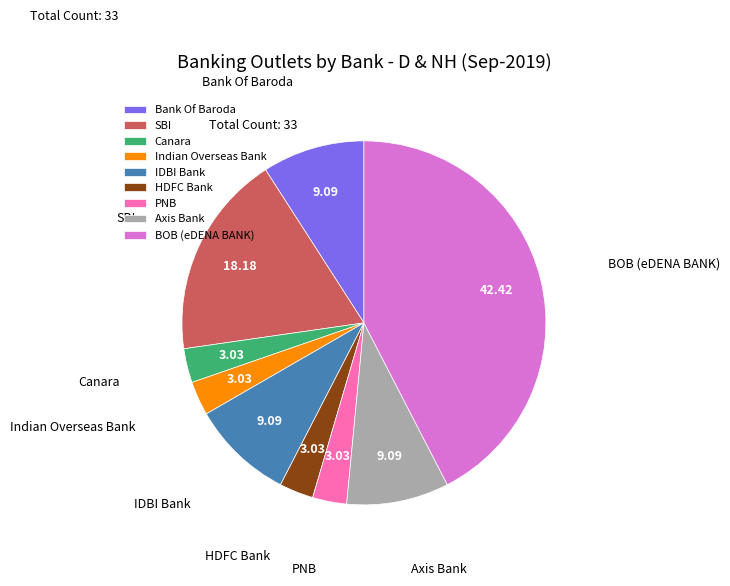

Is there a majority slice in this chart?

No